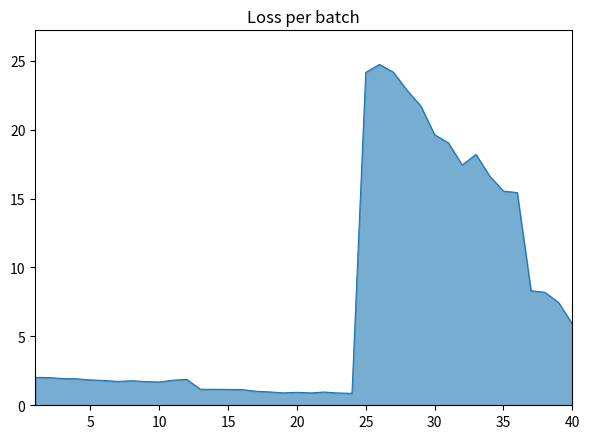

How many lines are shown in the chart?

1